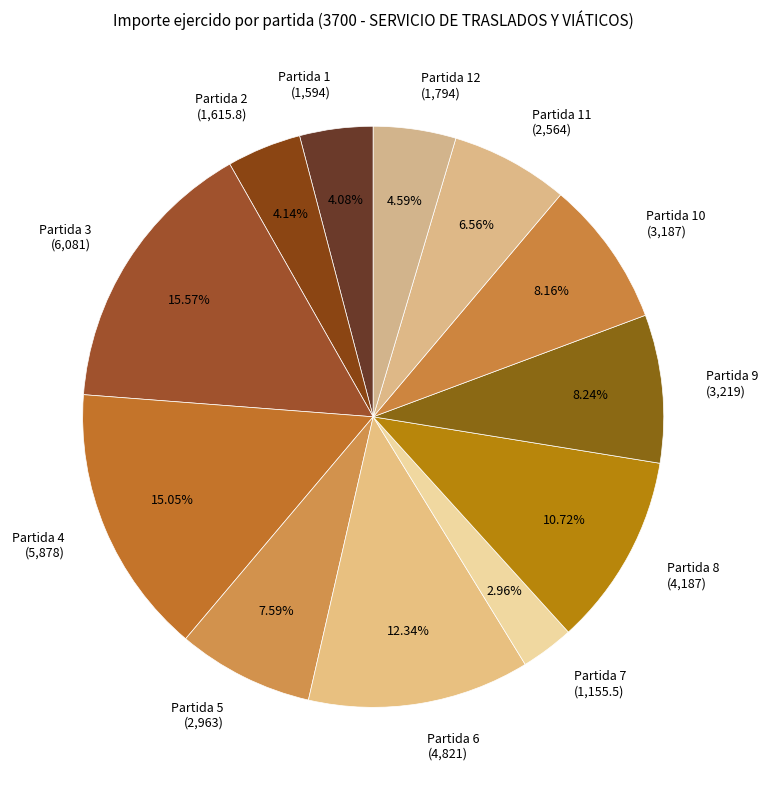

To the nearest percent, what is the difference between the largest and smallest slice percentages?

13%